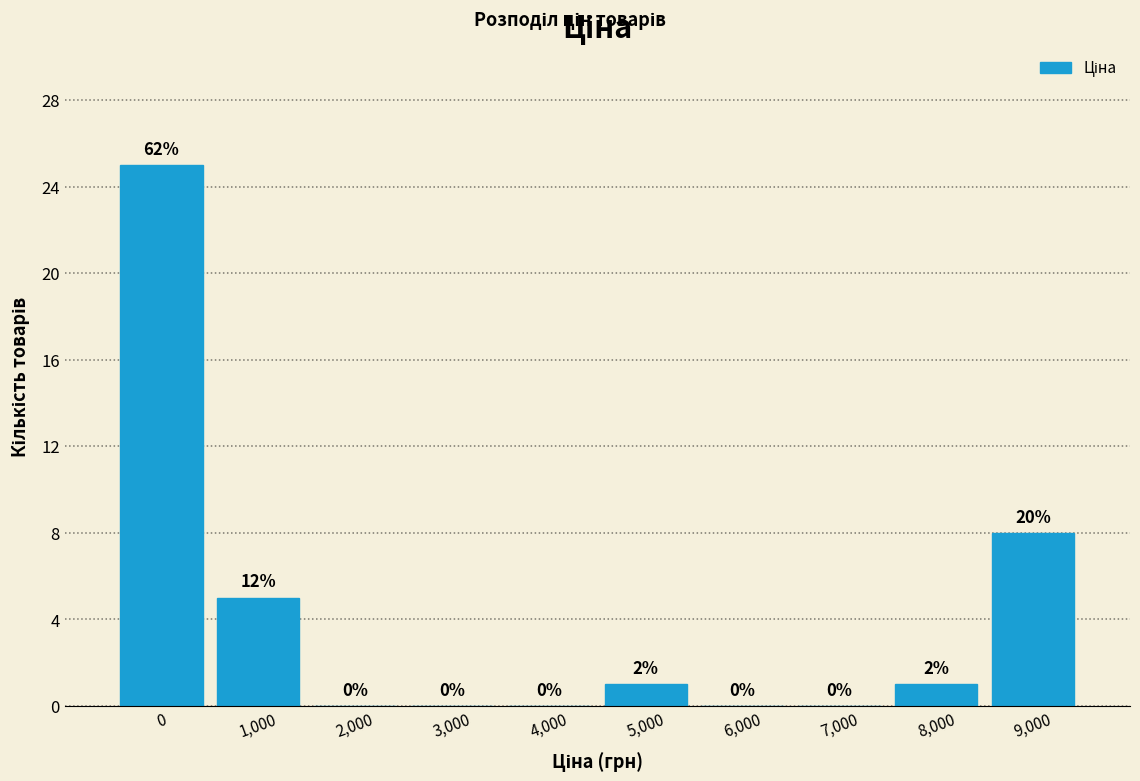

Reading left to right, transcribe all the data shown in this chart.

0=25	1,000=5	2,000=0	3,000=0	4,000=0	5,000=1	6,000=0	7,000=0	8,000=1	9,000=8